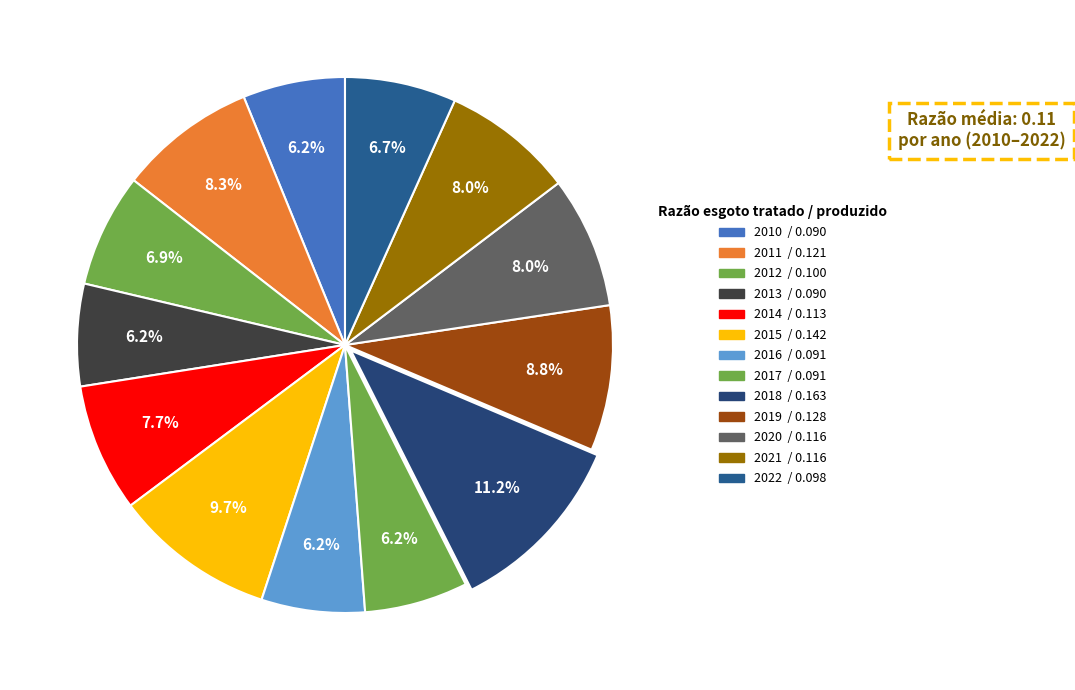

Is the sum of 2019 and 2021 greater than half?

No